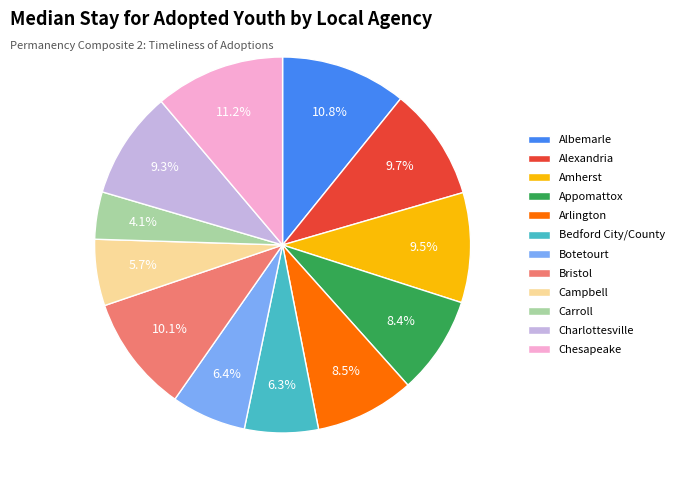

To the nearest percent, what percentage of the pie is Albemarle?

11%